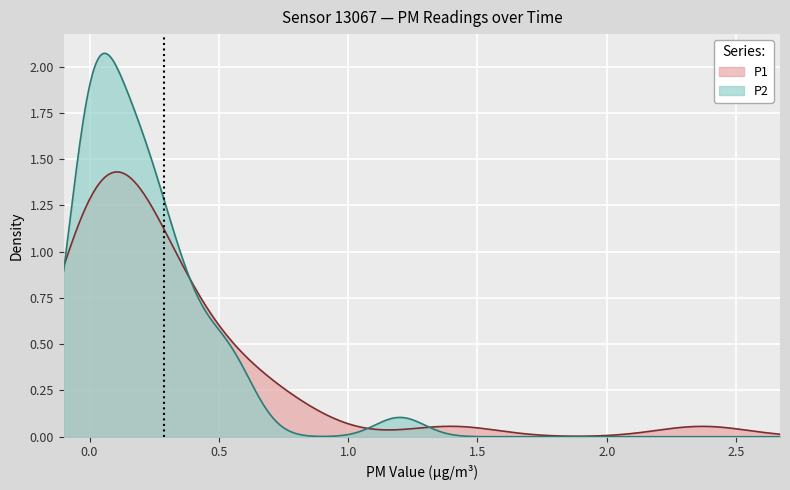

Which series has the widest spread of values?

P2